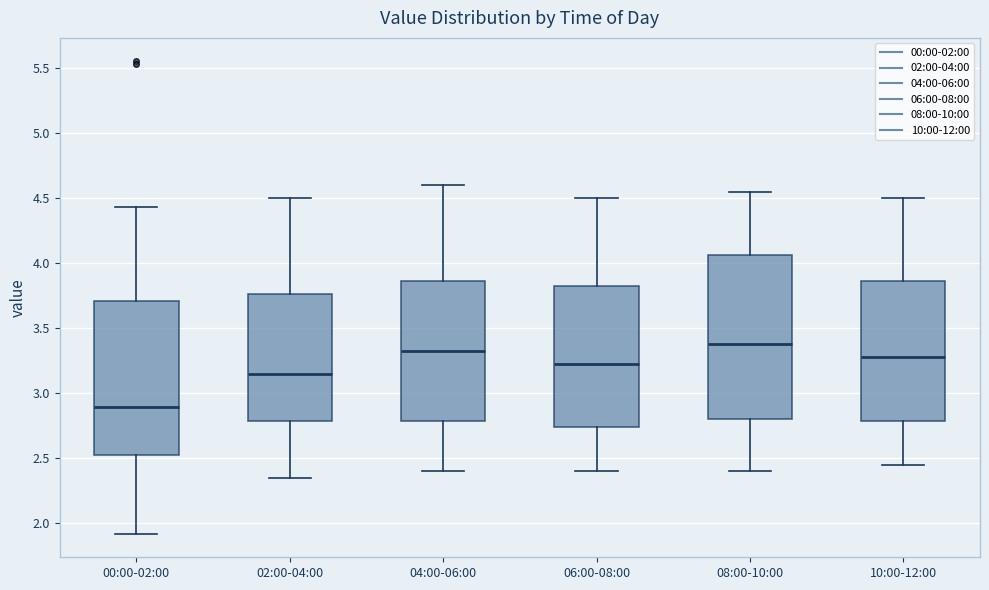

Which box is the tallest, from its lower edge to its upper edge?

08:00-10:00